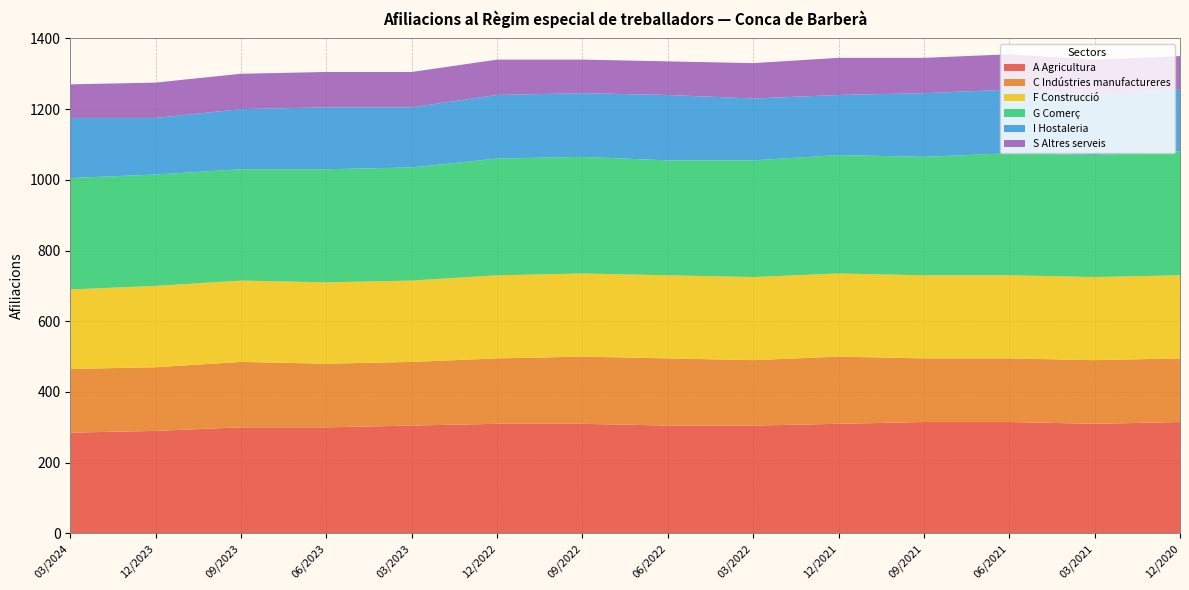

Reading left to right, transcribe all the data shown in this chart.

A Agricultura: 03/2024=285	12/2023=290	09/2023=300	06/2023=300	03/2023=305	12/2022=310	09/2022=310	06/2022=305	03/2022=305	12/2021=310	09/2021=315	06/2021=315	03/2021=310	12/2020=315
C Indústries manufactureres: 03/2024=180	12/2023=180	09/2023=185	06/2023=180	03/2023=180	12/2022=185	09/2022=190	06/2022=190	03/2022=185	12/2021=190	09/2021=180	06/2021=180	03/2021=180	12/2020=180
F Construcció: 03/2024=225	12/2023=230	09/2023=230	06/2023=230	03/2023=230	12/2022=235	09/2022=235	06/2022=235	03/2022=235	12/2021=235	09/2021=235	06/2021=235	03/2021=235	12/2020=235
G Comerç: 03/2024=315	12/2023=315	09/2023=315	06/2023=320	03/2023=320	12/2022=330	09/2022=330	06/2022=325	03/2022=330	12/2021=335	09/2021=335	06/2021=345	03/2021=345	12/2020=350
I Hostaleria: 03/2024=170	12/2023=160	09/2023=170	06/2023=175	03/2023=170	12/2022=180	09/2022=180	06/2022=185	03/2022=175	12/2021=170	09/2021=180	06/2021=180	03/2021=170	12/2020=175
S Altres serveis: 03/2024=95	12/2023=100	09/2023=100	06/2023=100	03/2023=100	12/2022=100	09/2022=95	06/2022=95	03/2022=100	12/2021=105	09/2021=100	06/2021=100	03/2021=100	12/2020=95